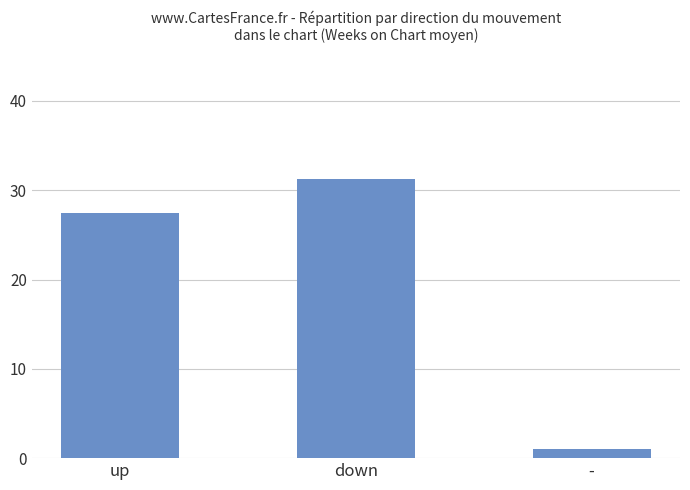

List the labels in order of value, smallest first.

-, up, down